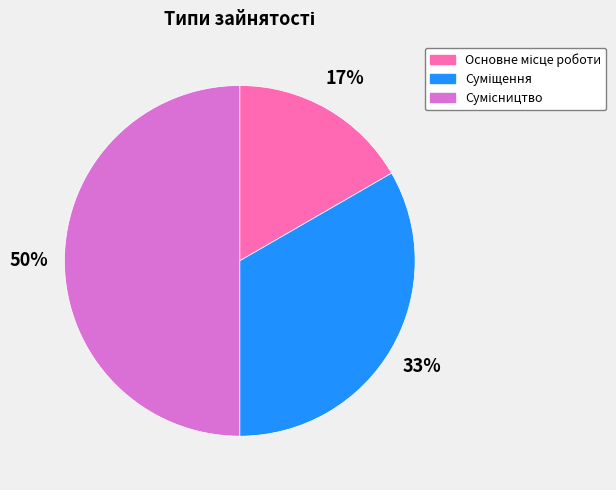

To the nearest percent, what is the average slice percentage?

33%